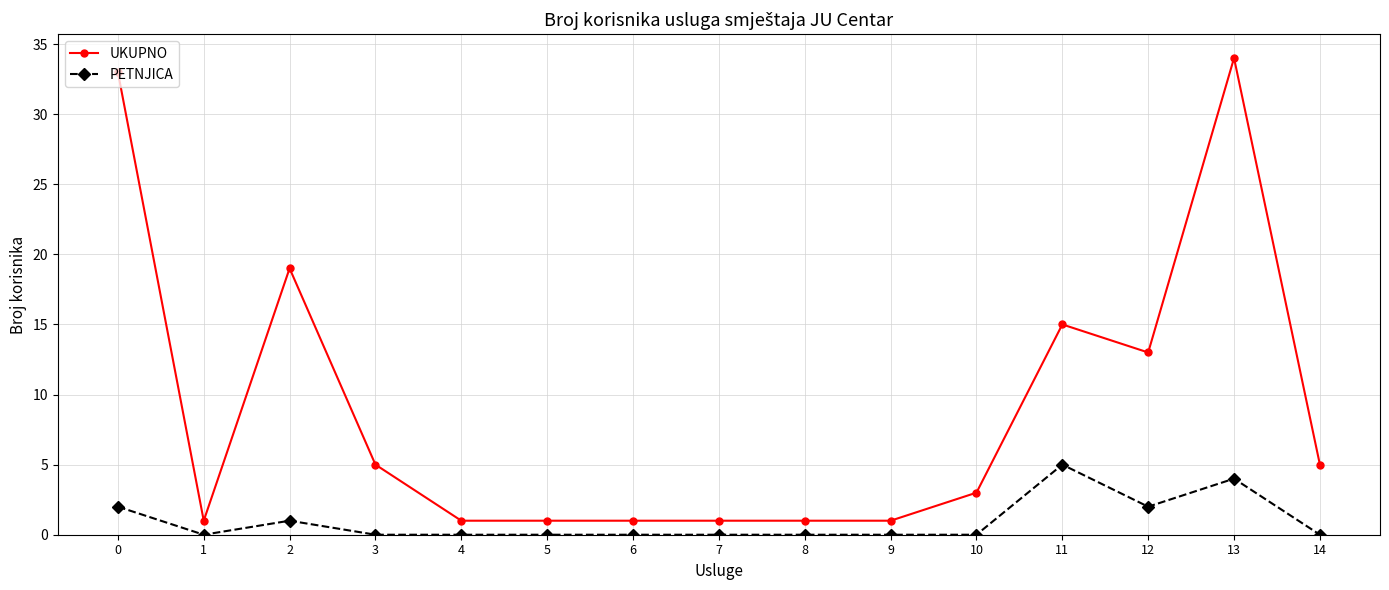

What is the maximum value shown in the chart?

34